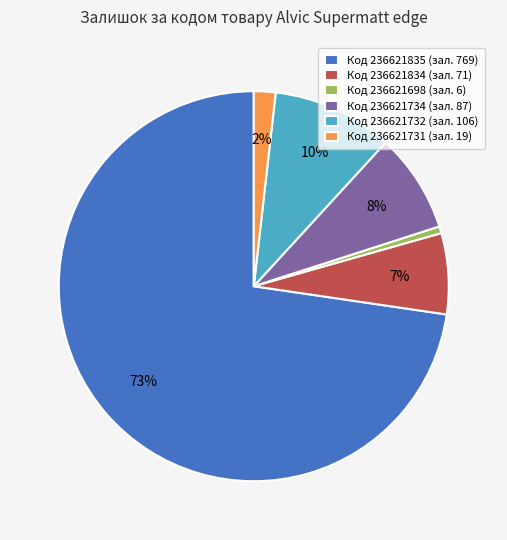

Which slice is the smallest?

Код 236621698 (зал. 6)